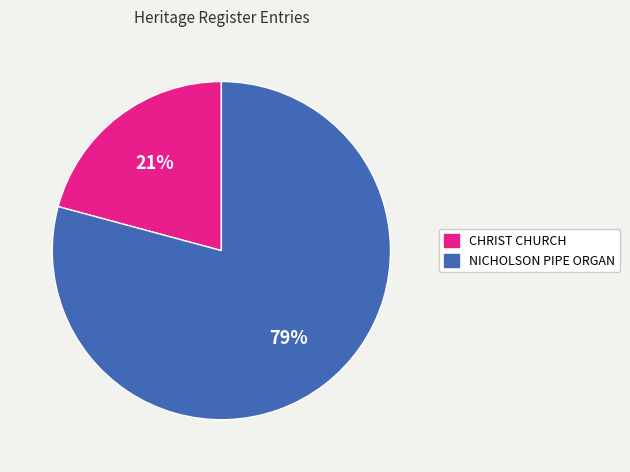

True or false: CHRIST CHURCH accounts for 12% of the total.

False